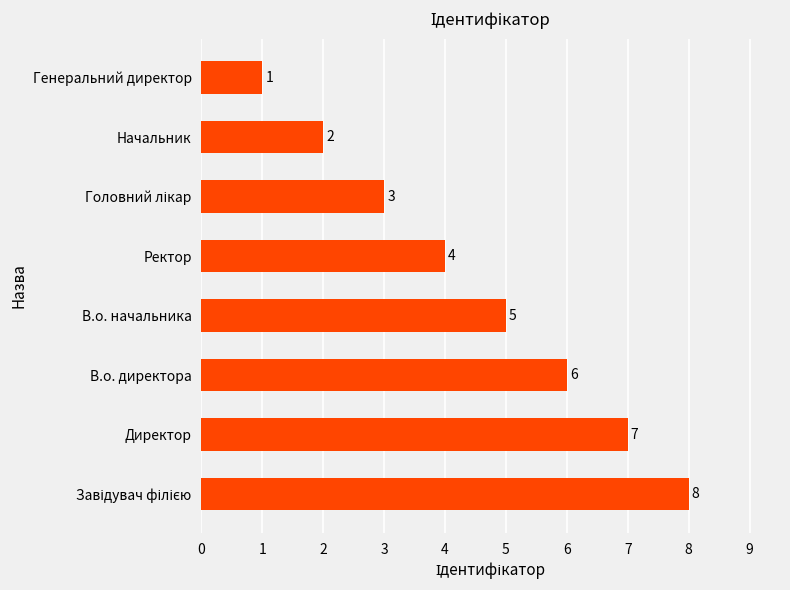

Which category has the lowest value across all series?

Генеральний директор